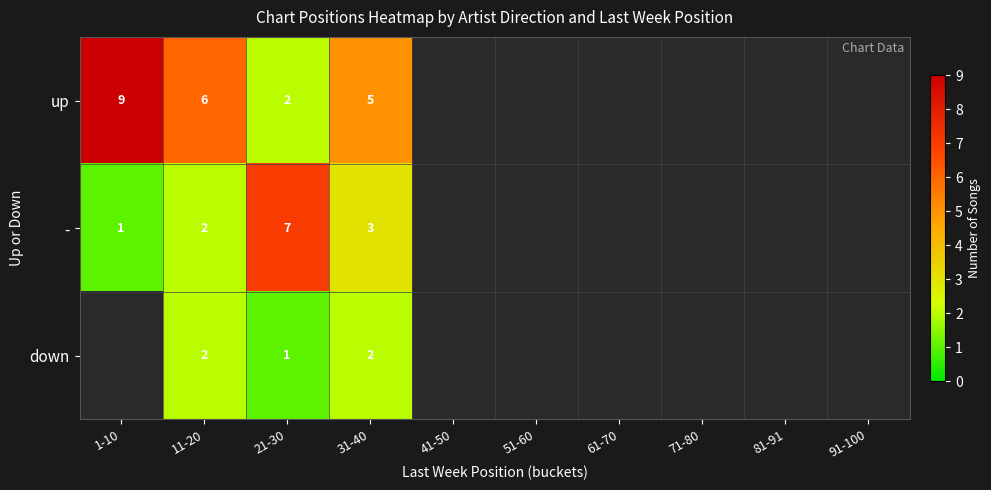

The value of up at 31-40 is 5. True or false?

True